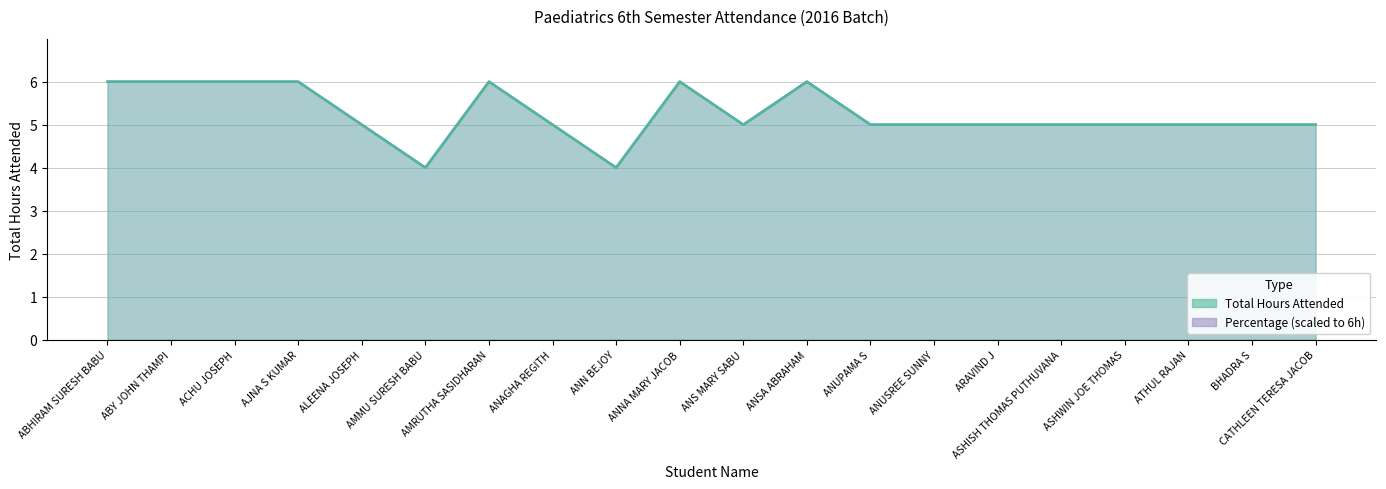

Reading left to right, list all the values displayed in this chart.

Percentage (scaled) line: 6.0	6.0	6.0	6.0	5.0	4.0	6.0	5.0	4.0	6.0	5.0	6.0	5.0	5.0	5.0	5.0	5.0	5.0	5.0	5.0
Total Hours Attended line: 6.0	6.0	6.0	6.0	5.0	4.0	6.0	5.0	4.0	6.0	5.0	6.0	5.0	5.0	5.0	5.0	5.0	5.0	5.0	5.0